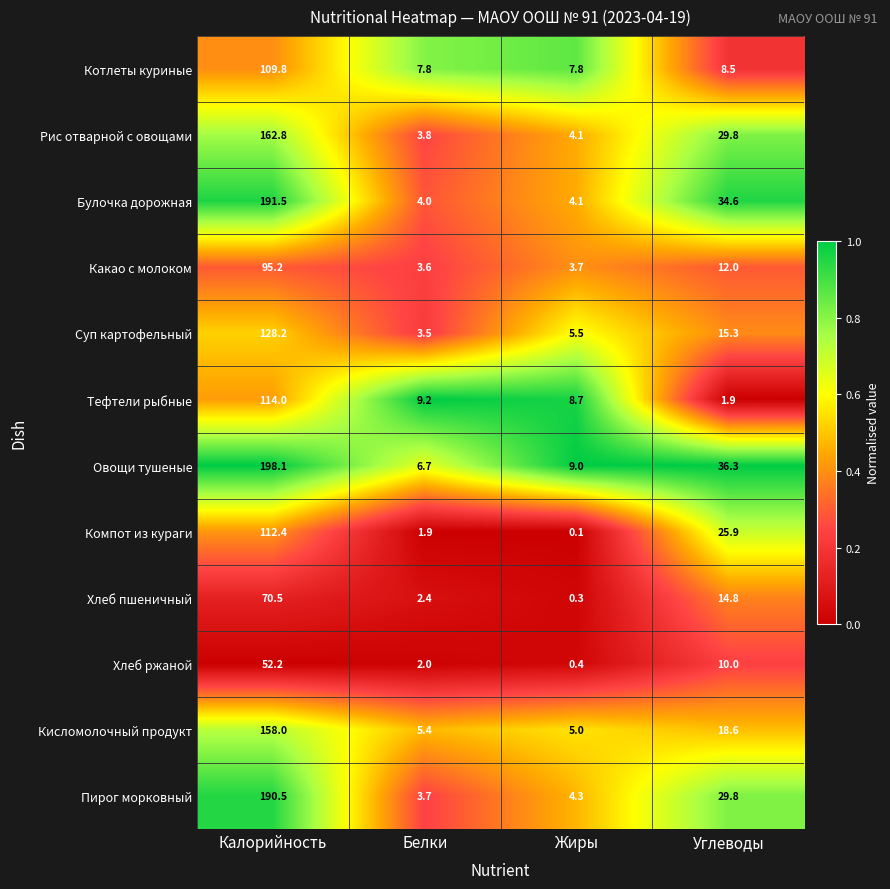

How many series are shown in this chart?

12